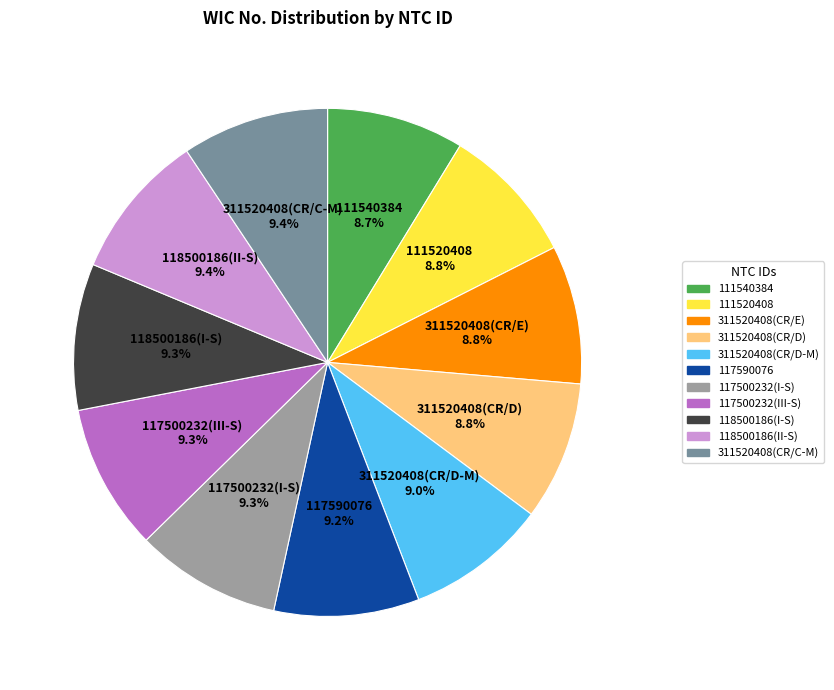

To the nearest percent, what is the difference between the largest and smallest slice percentages?

1%